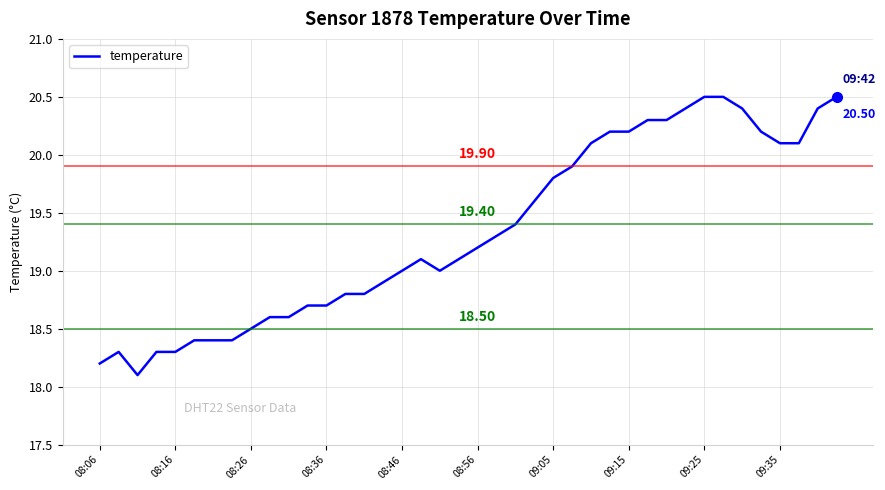

How many categories are shown in the chart?

40